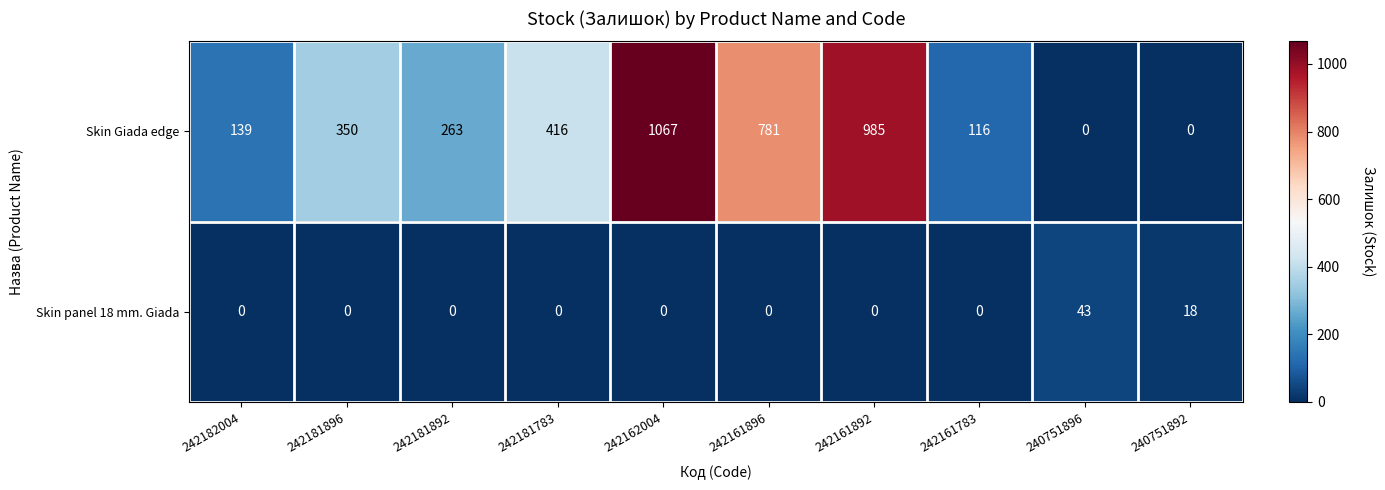

Reading left to right, extract all data points from this chart.

Skin Giada edge: 242182004=139	242181896=350	242181892=263	242181783=416	242162004=1067	242161896=781	242161892=985	242161783=116	240751896=0	240751892=0
Skin panel 18 mm. Giada: 242182004=0	242181896=0	242181892=0	242181783=0	242162004=0	242161896=0	242161892=0	242161783=0	240751896=43	240751892=18